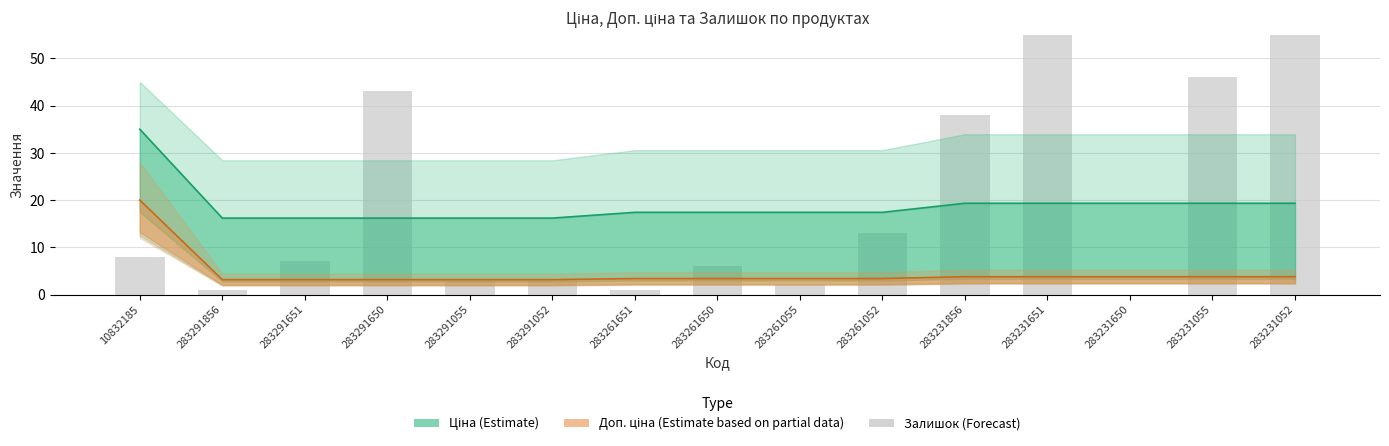

What position from the right is 283231052?

1